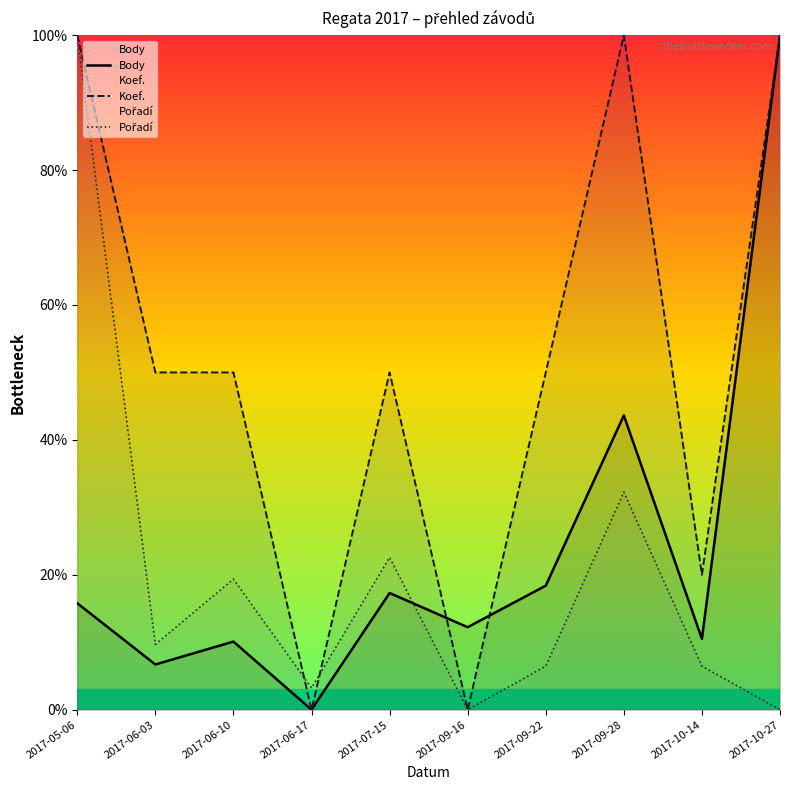

Where is the first local minimum for Body?

2017-06-03